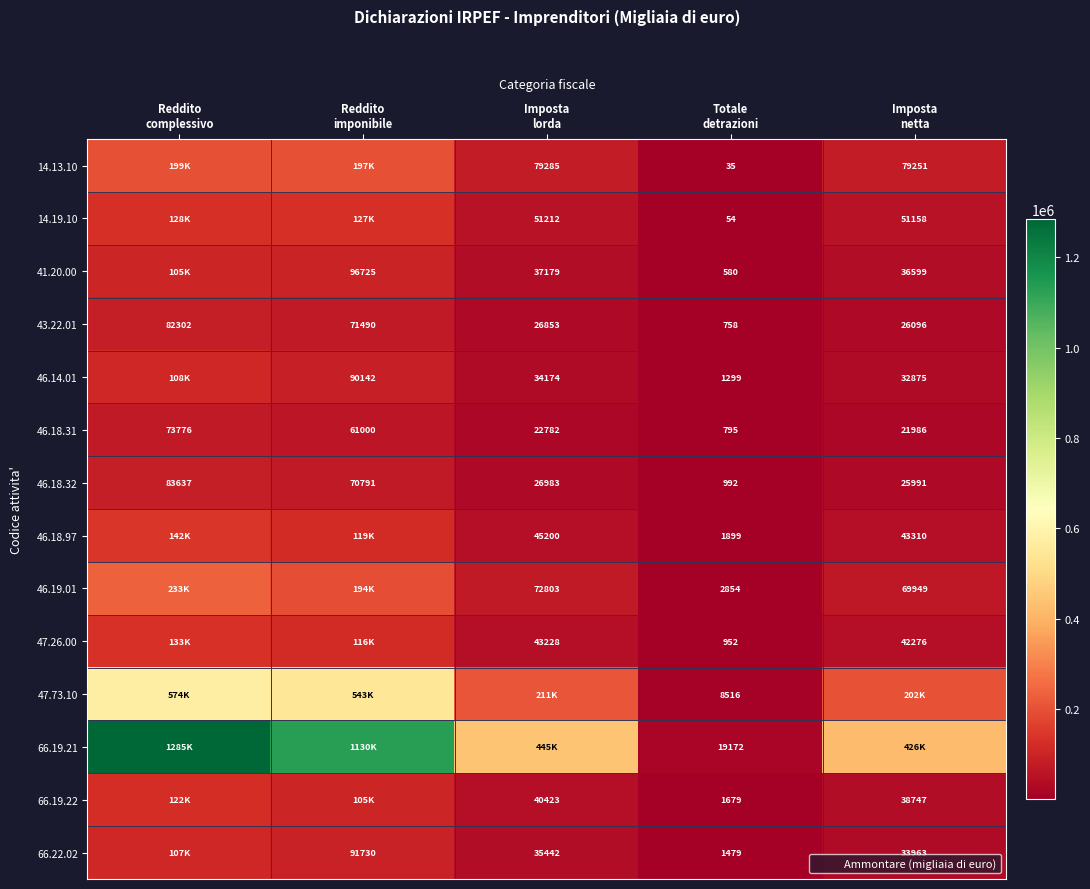

Is it true that 66.19.21 equals 425835 at Imposta netta?

True